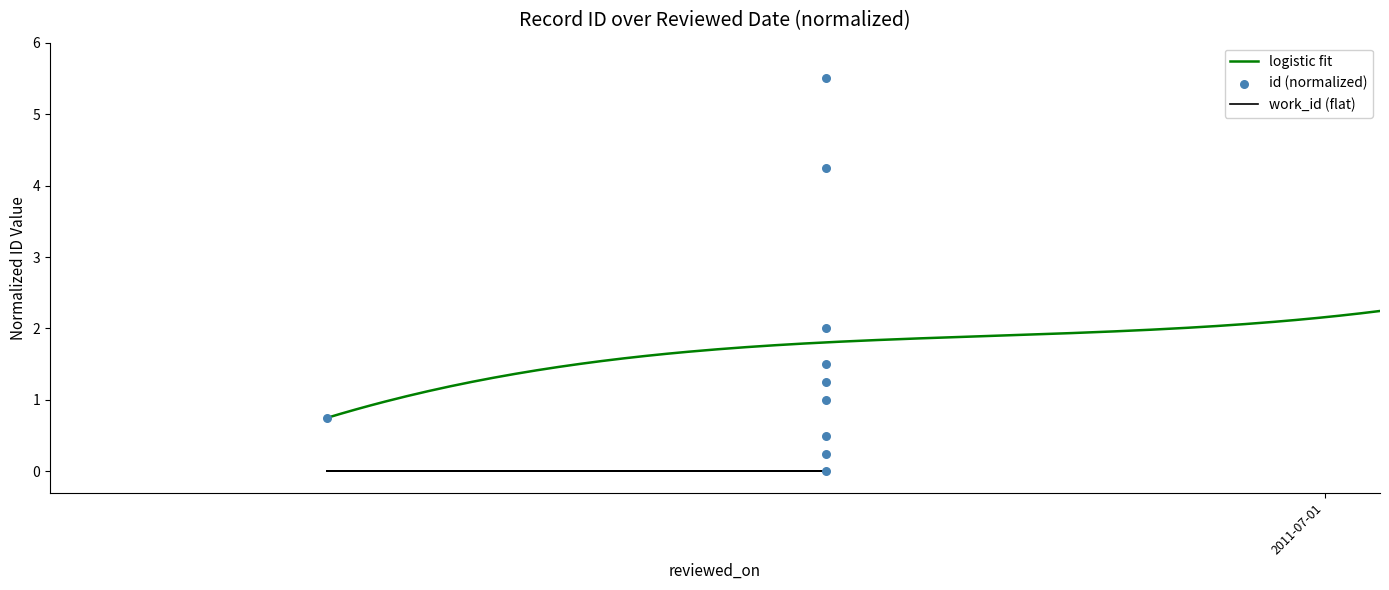

What is the change in value from 2011-06-13 to 2011-06-13?

+2.0